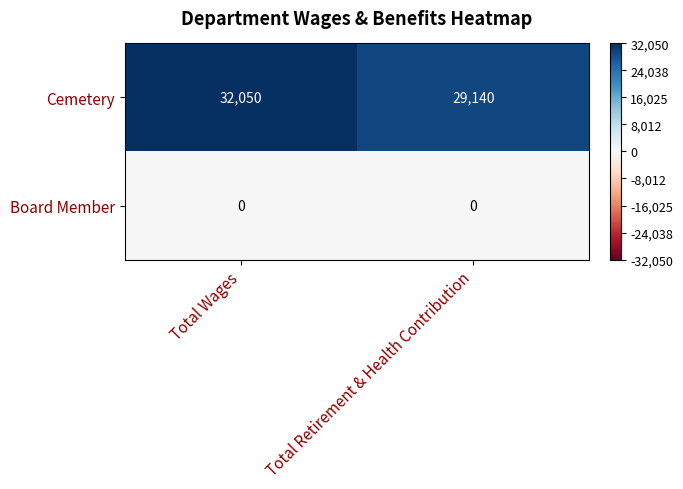

Reading right to left, list all the values displayed in this chart.

Cemetery: 29140	32050
Board Member: 0	0